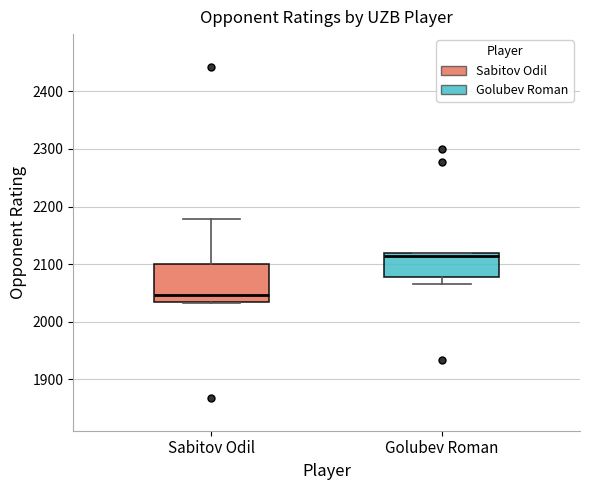

Which box's median line is the highest?

Golubev Roman